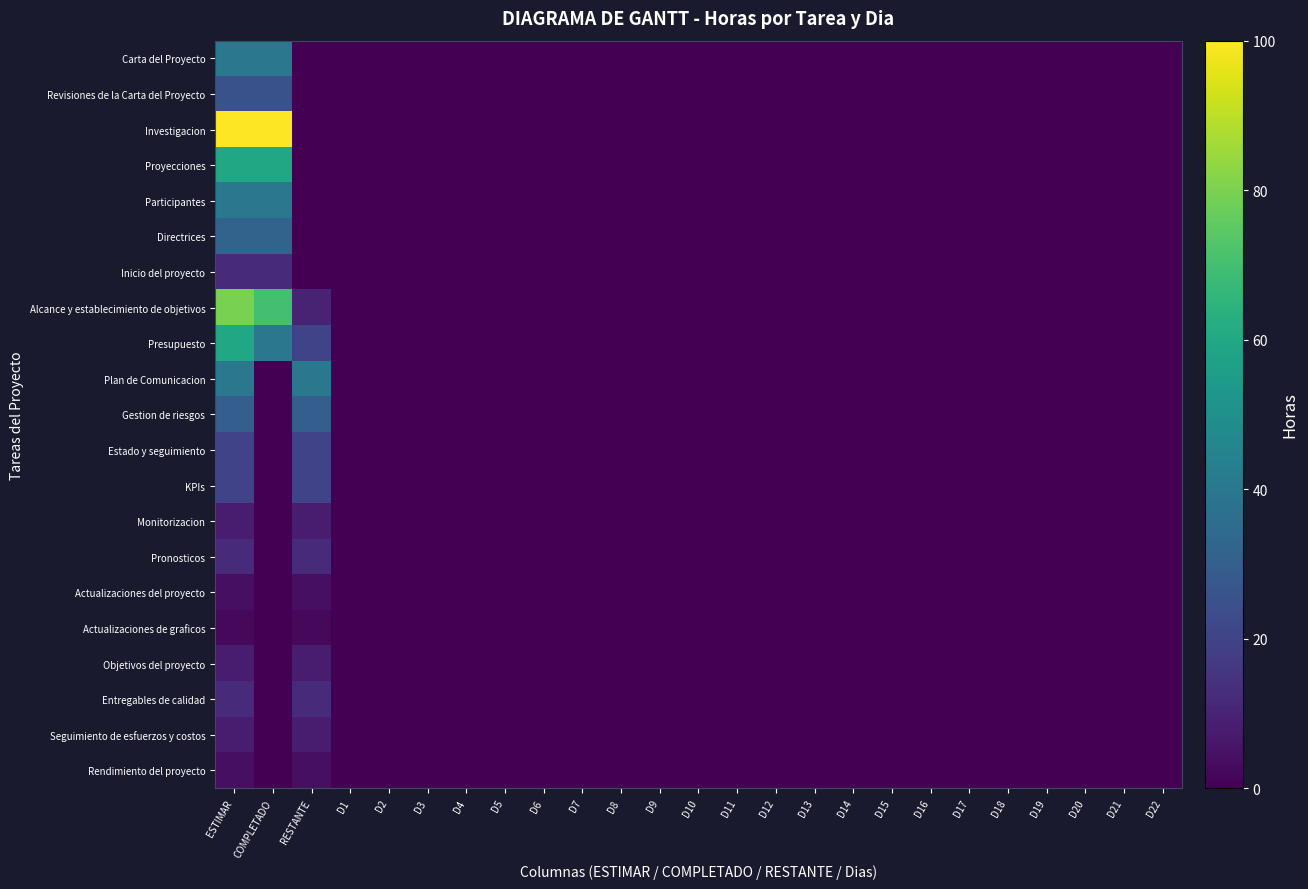

Which series has the largest range (max minus min)?

Investigacion